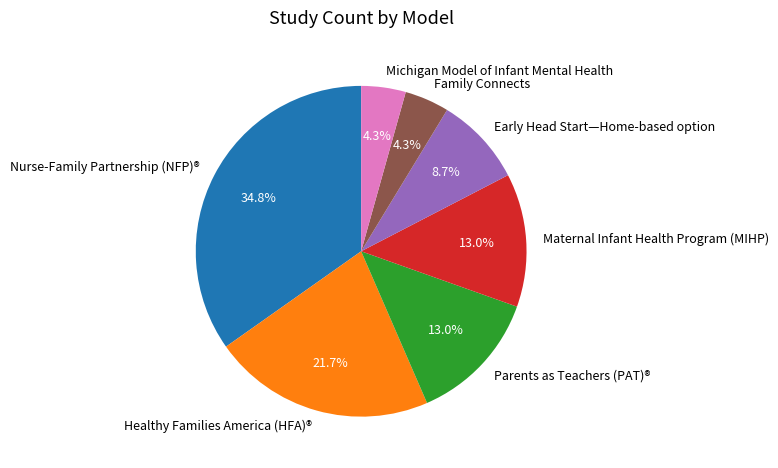

Combined, what portion of the pie is Michigan Model of Infant Mental Health and Early Head Start—Home-based option?

13.0%